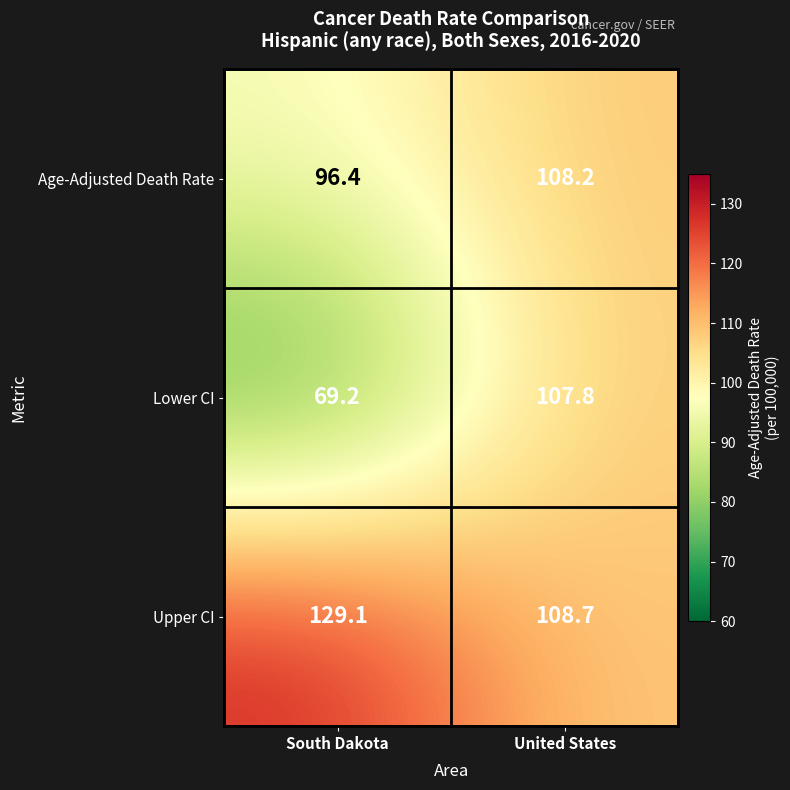

True or false: Upper CI has a value of 157.9 at United States.

False